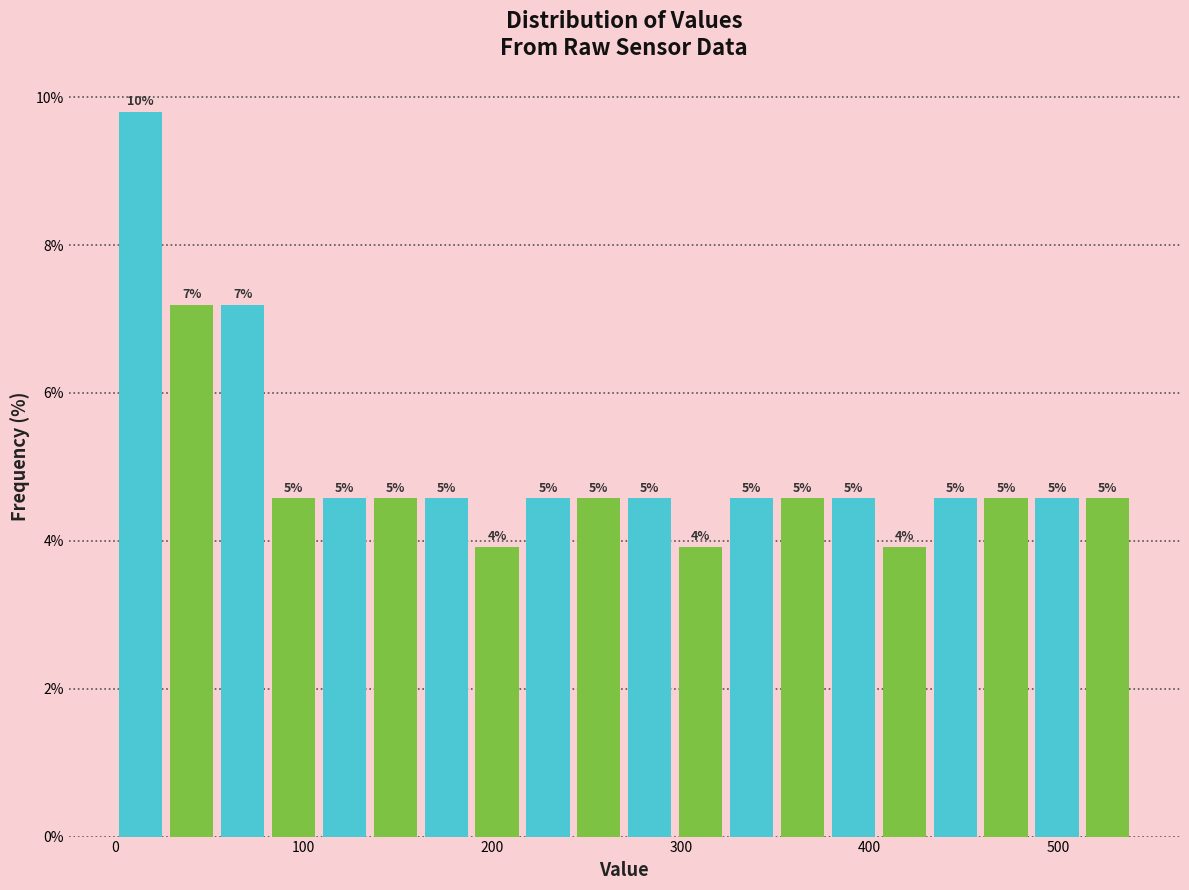

Read against the x-axis, roughly where is the centre of the tallest bar?

10